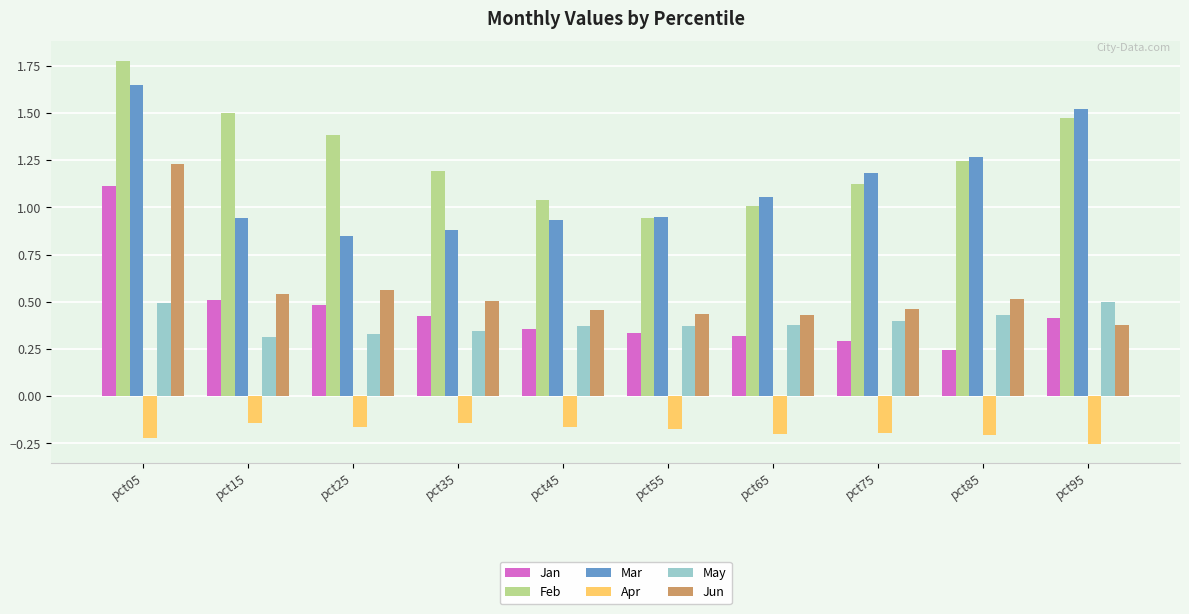

Between pct45 and pct75, which series saw the biggest shift?

Mar